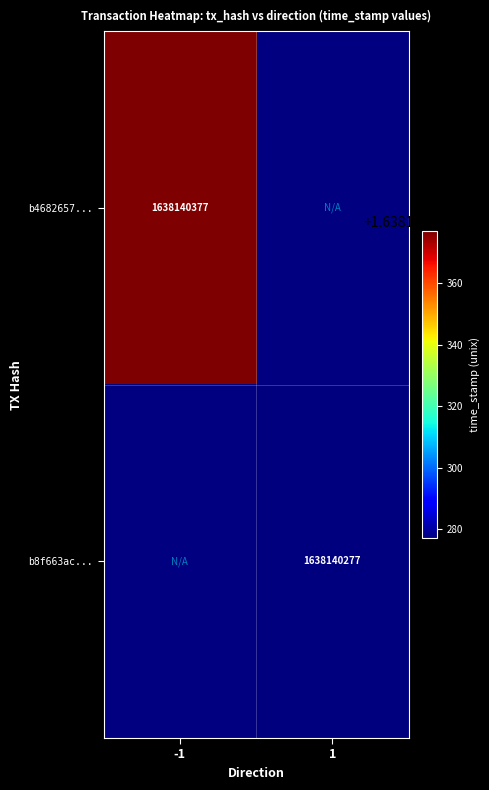

Which series changed the most between -1 and 1?

b8f663acd4a266806083c4775e288516c35dcfa